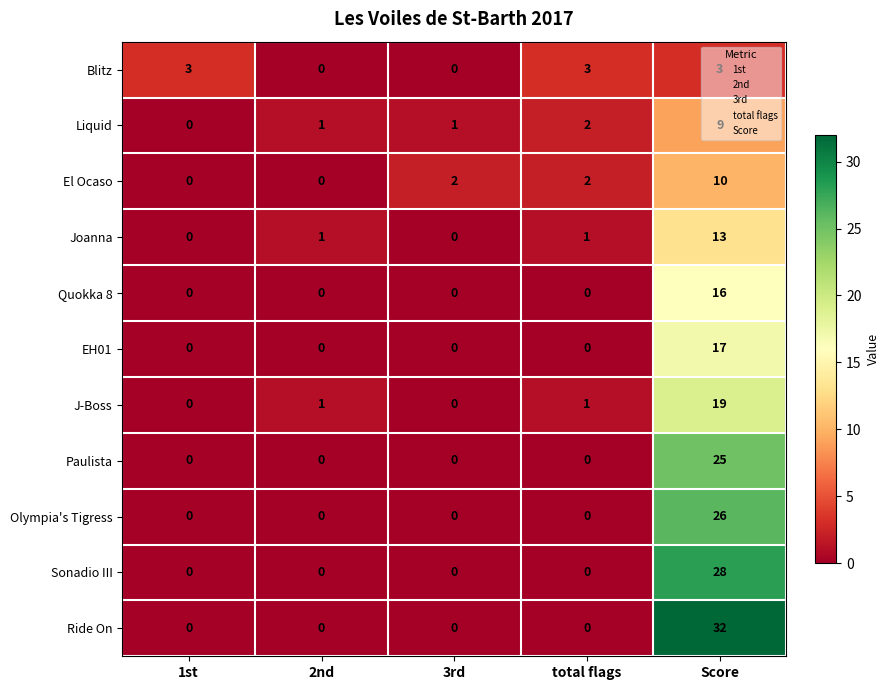

The value of Joanna at total flags is 1. True or false?

True